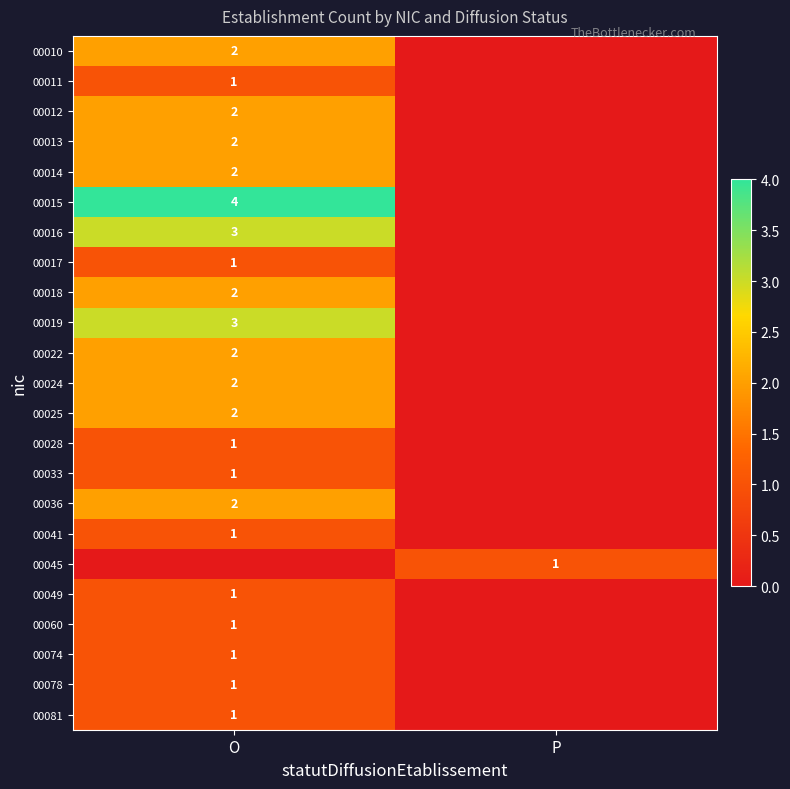

The value of 00011 at O is 1. True or false?

True